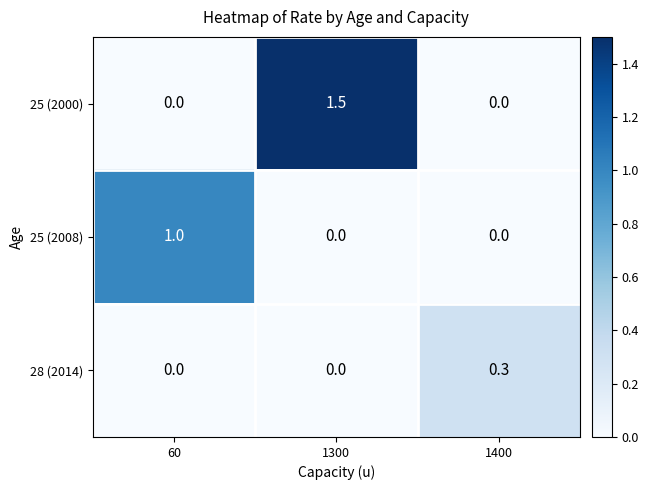

Which series has the largest total across all categories?

25 (2000)